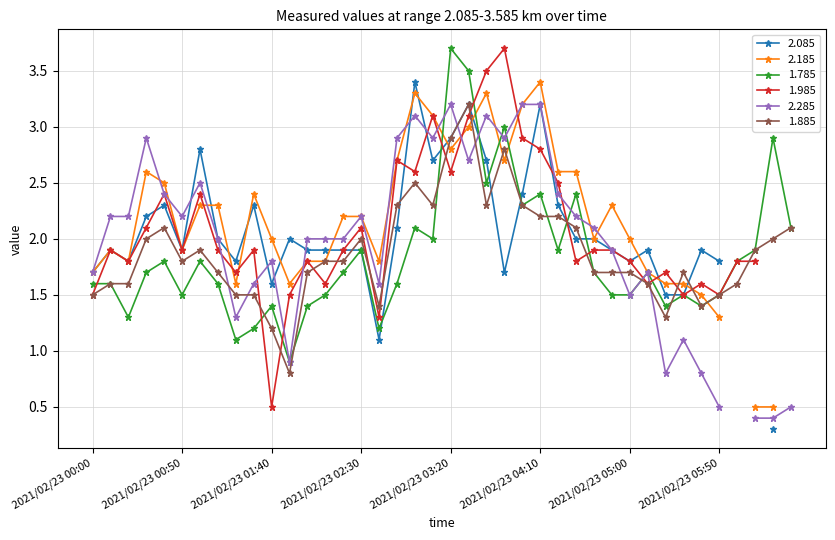

How many interior local peaks (higher than both neighbors) does the data have?

12